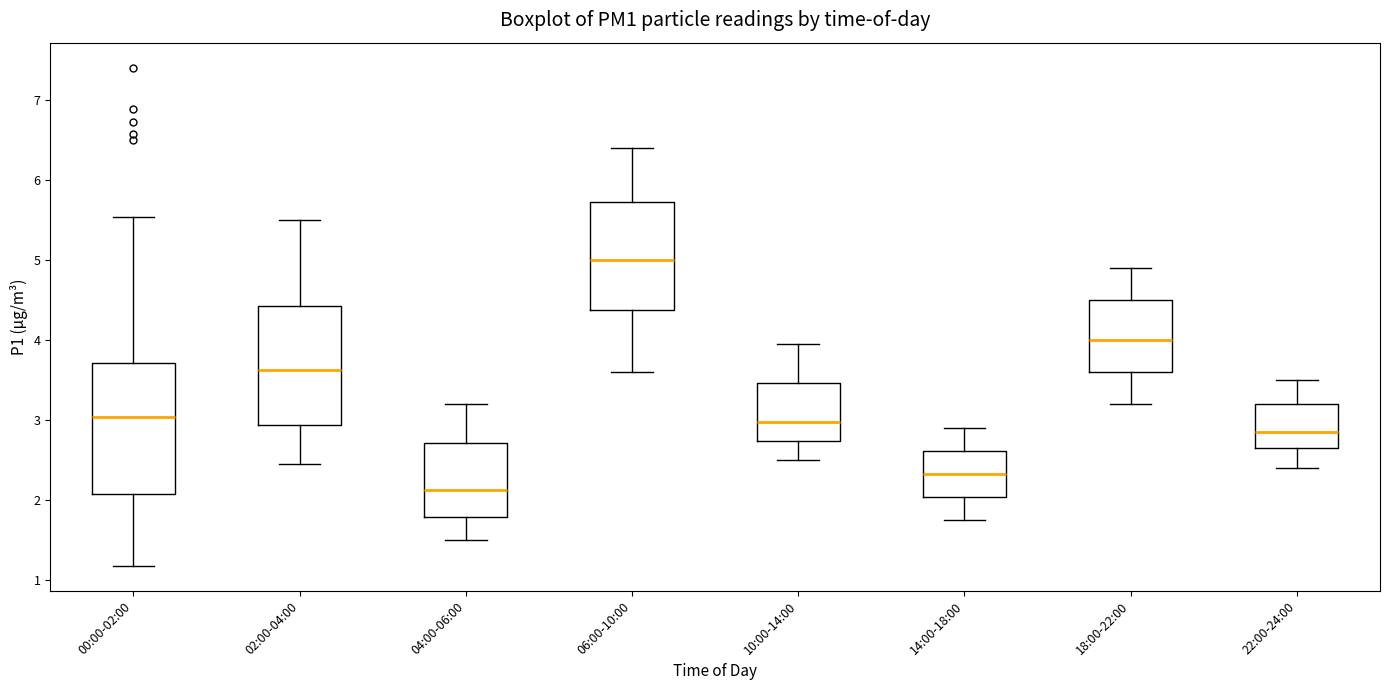

Which box's median line is the lowest?

04:00-06:00